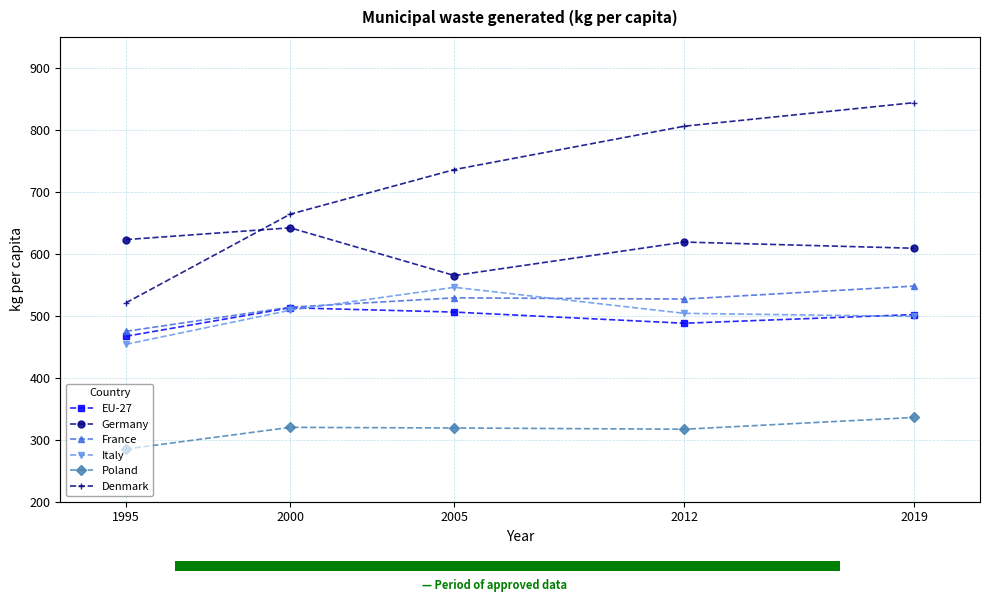

The value of EU-27 at 1995 is 681. True or false?

False